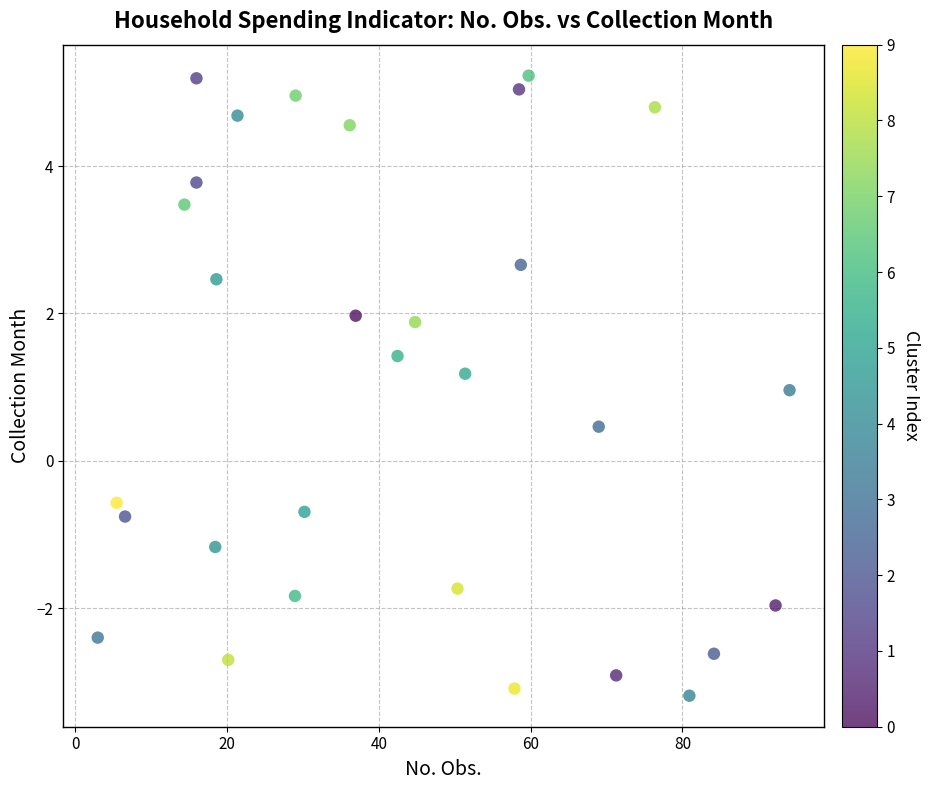

What is the range of X values (max minus min)?

91.1